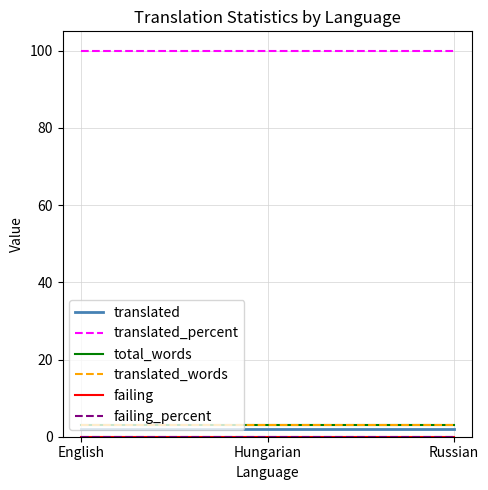

Does the chart have visible grid lines?

Yes